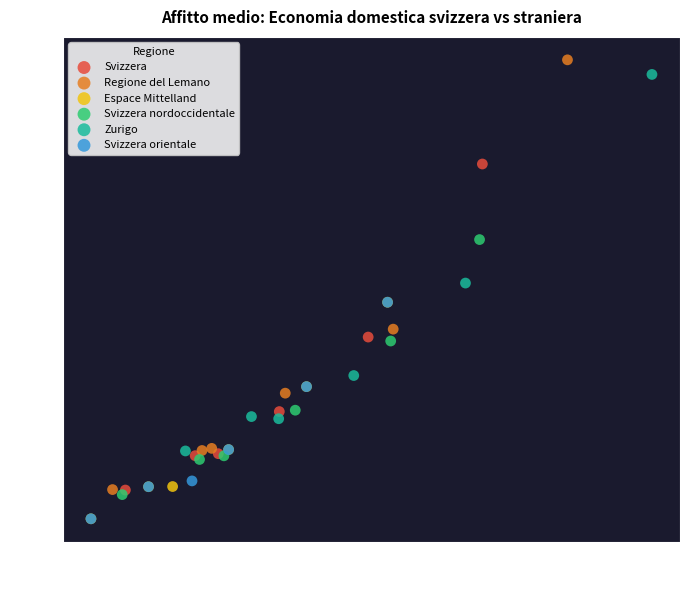

What are all the series names shown in the legend?

Svizzera, Regione del Lemano, Espace Mittelland, Svizzera nordoccidentale, Zurigo, Svizzera orientale